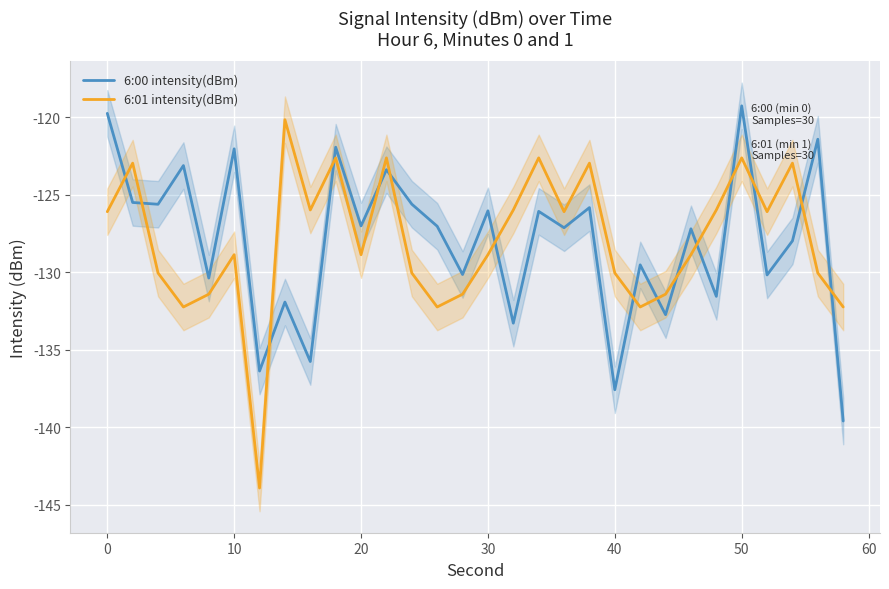

What is the difference between the maximum and second lowest values in the 6:01 intensity(dBm) series?

12.1